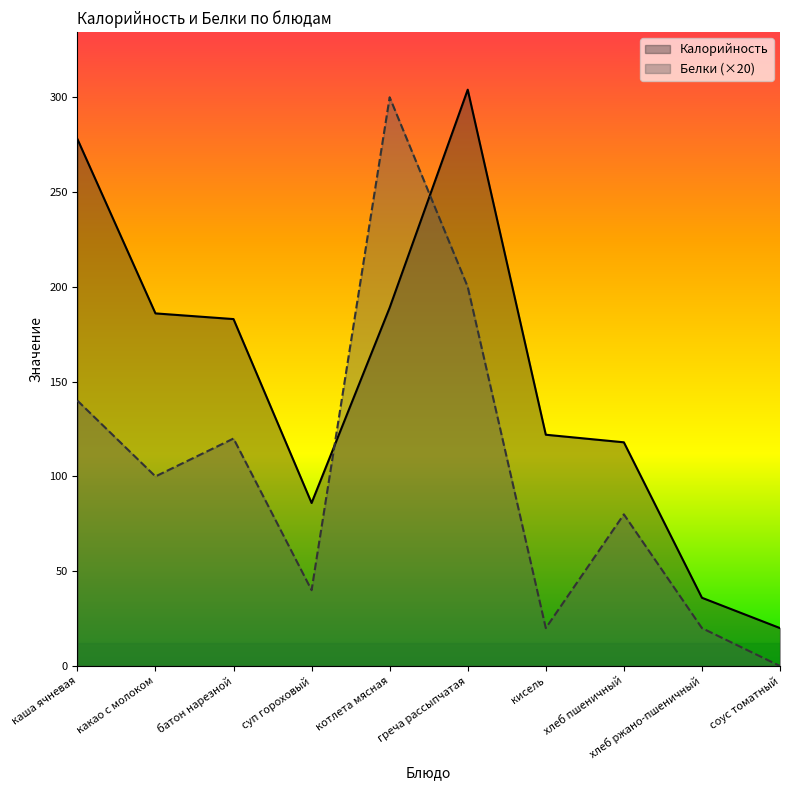

Between which two adjacent categories do Калорийность and Белки first intersect?

суп гороховый and котлета мясная